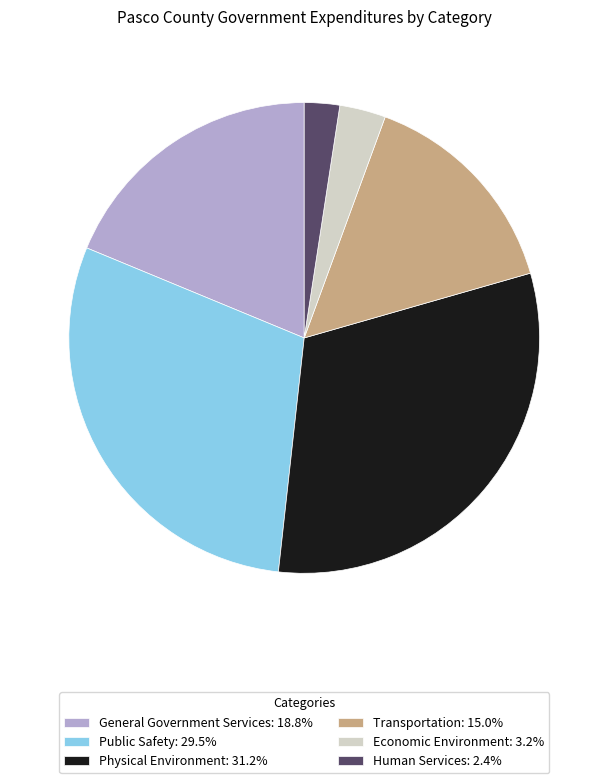

Does Economic Environment represent more than half of the total?

No